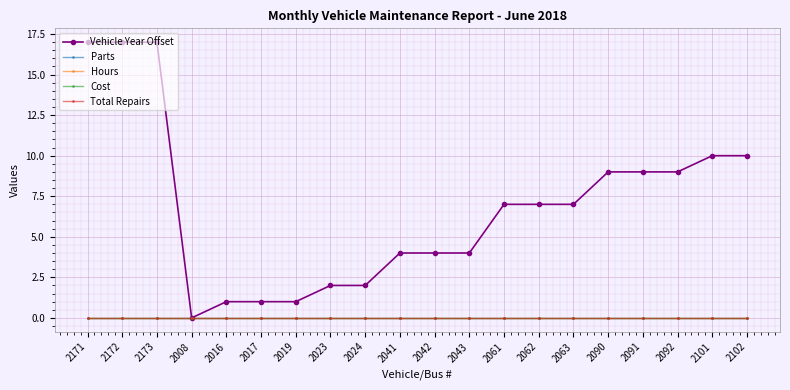

Rank the series by their maximum value, from highest to lowest.

Vehicle Year Offset, Parts, Hours, Cost, Total Repairs